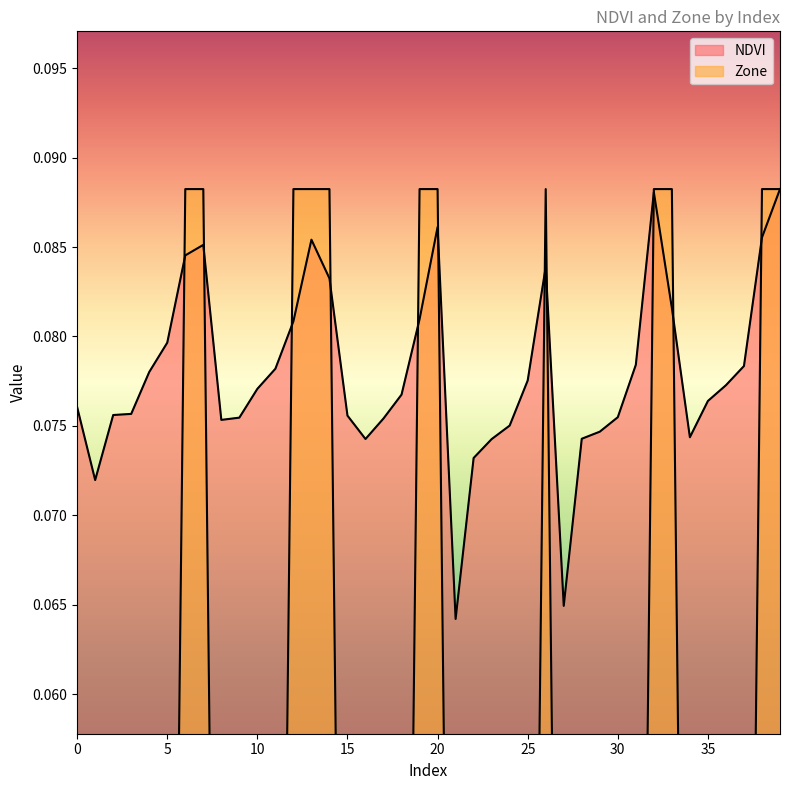

Which series ends up on top after the final intersection of Zone and NDVI?

Zone